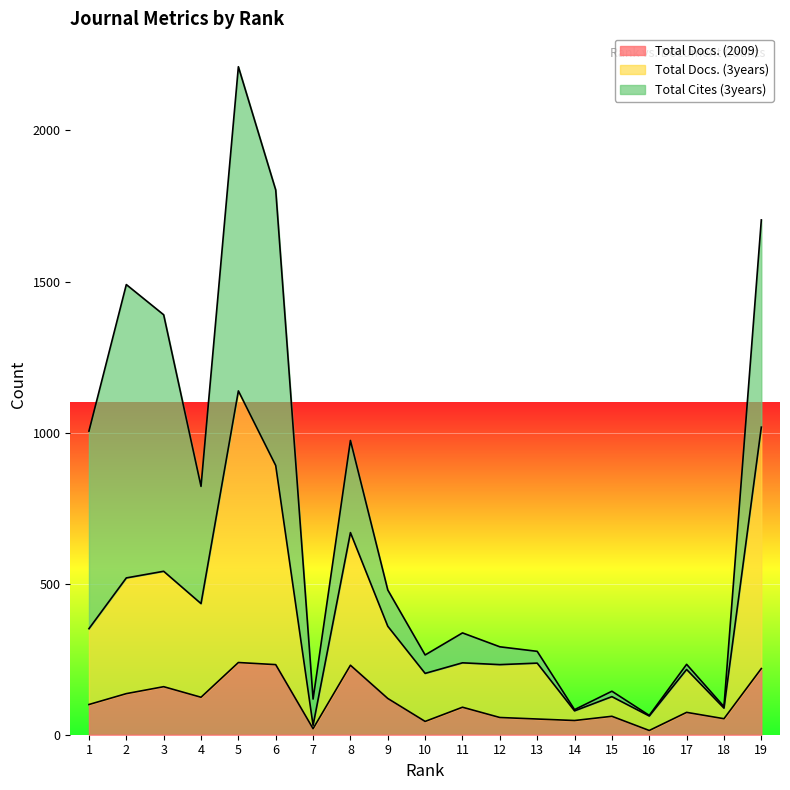

What is the highest value of the Total Docs. (2009) series?

239